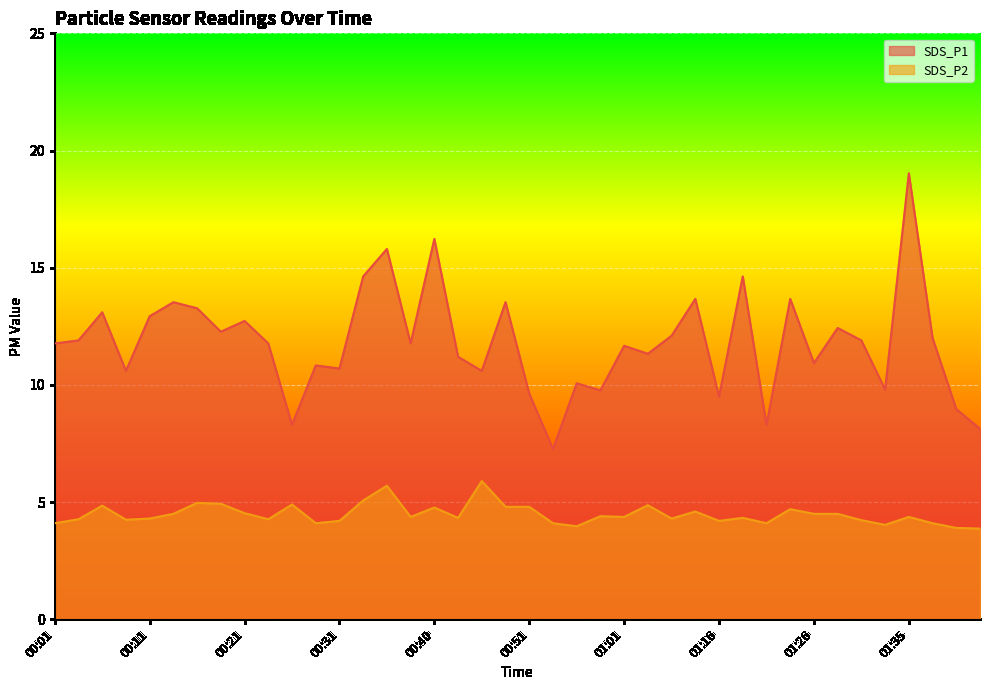

What is the lowest value of the SDS_P1 series?

7.3